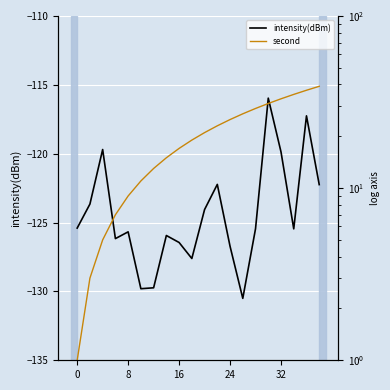

List the series in order of their overall mean, highest first.

second, intensity(dBm)